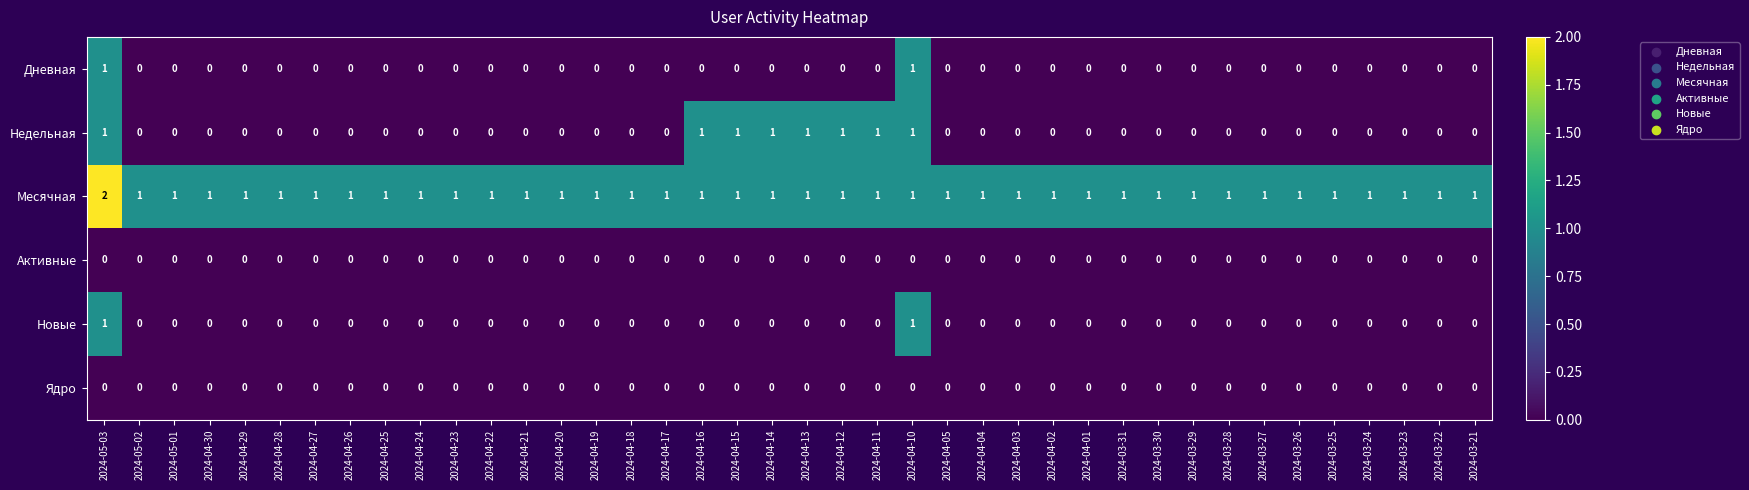

Which series has the largest total across all categories?

Месячная